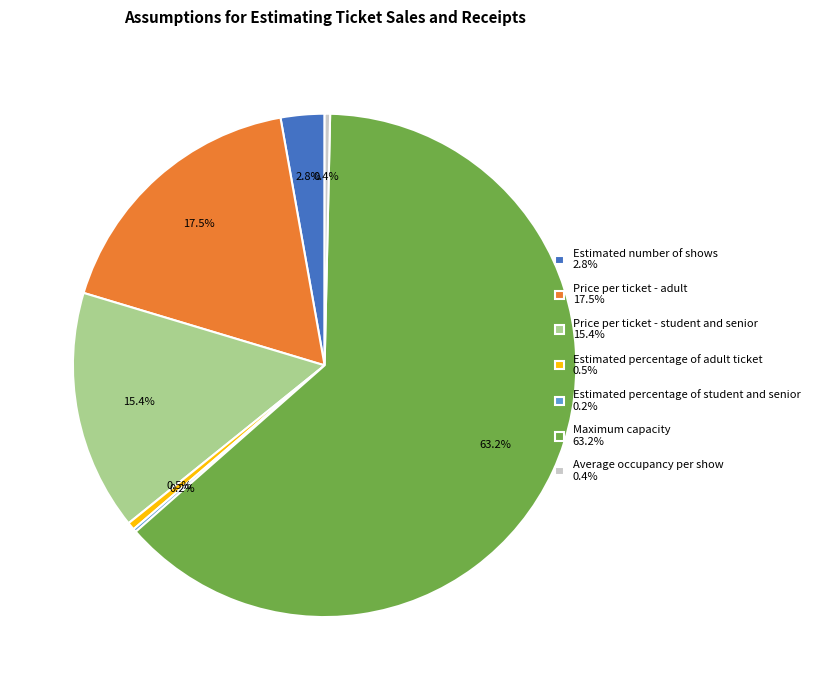

How much of the chart is everything except Maximum capacity 63.2%?

36.8%